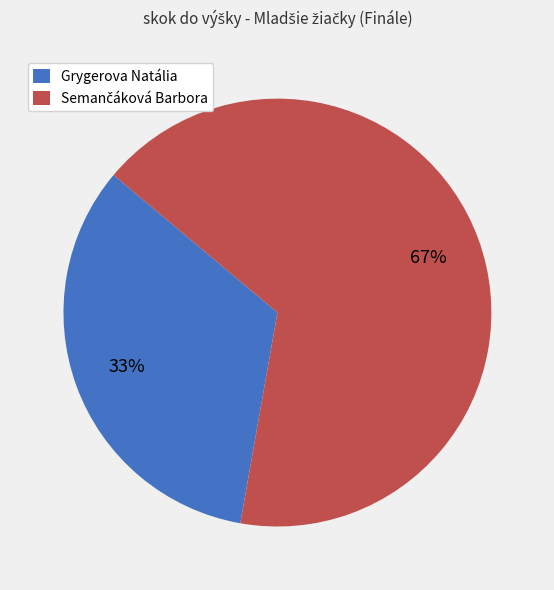

Which category has the smallest portion of the pie?

Grygerova Natália